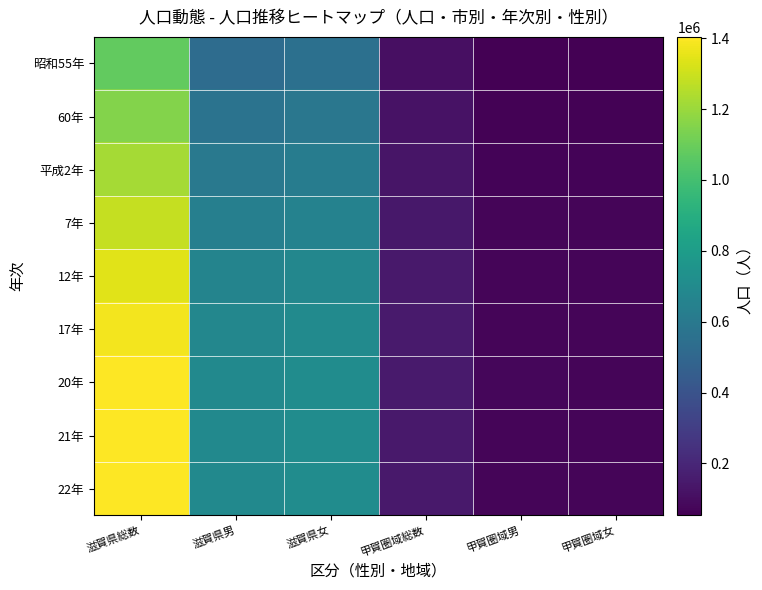

What is the spread (max minus min) of values at 甲賀圏域女?

20213